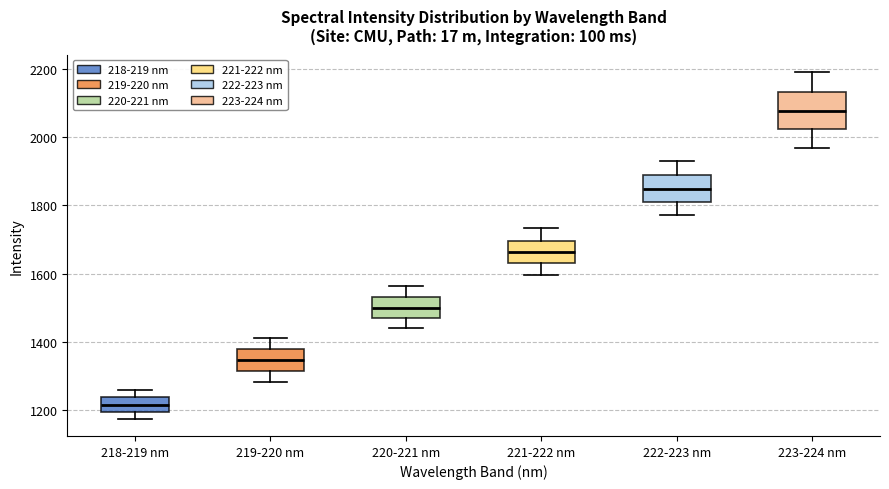

Comparing the boxes themselves (not the whiskers), which one is the tallest?

223-224 nm